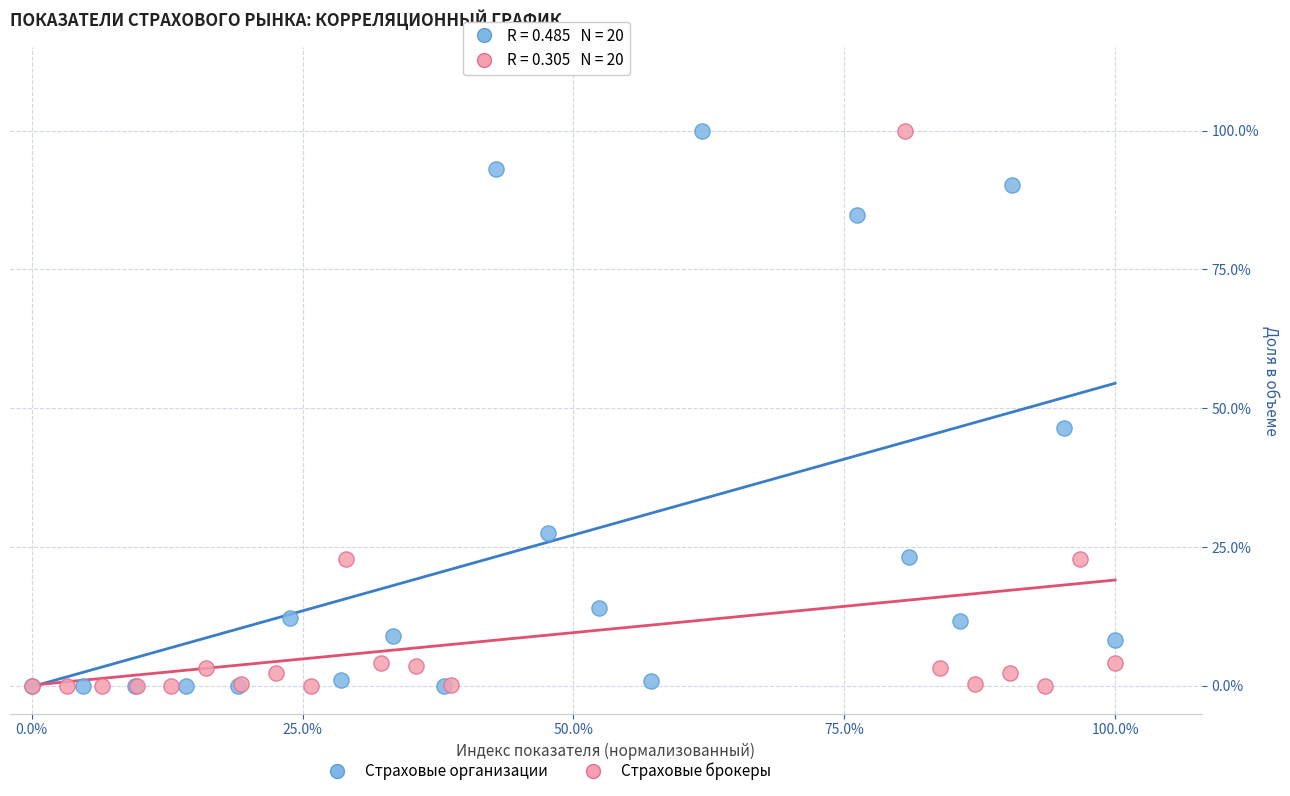

What are all the series names shown in the legend?

Страховые организации, Страховые брокеры